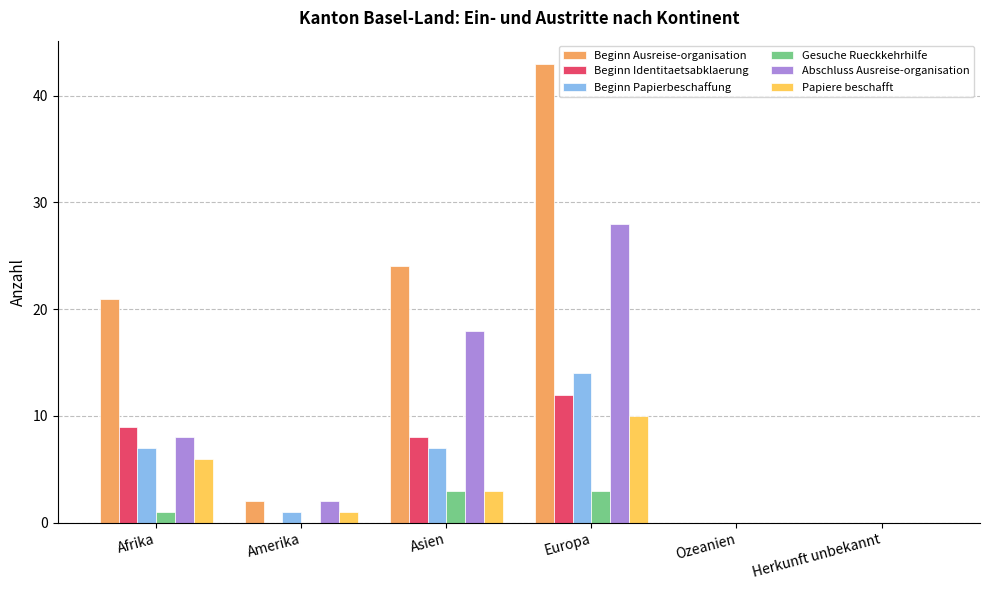

Which category has the highest value in the Beginn Ausreise-organisation series?

Europa